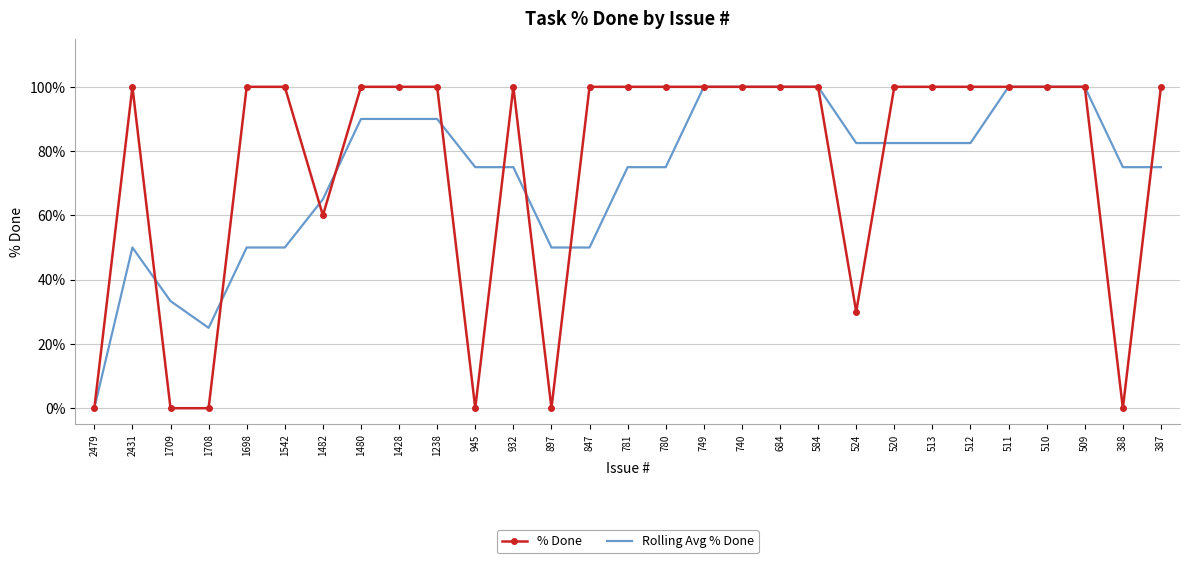

Reading left to right, list all the values displayed in this chart.

% Done: 2479=0.0	2431=100.0	1709=0.0	1708=0.0	1698=100.0	1542=100.0	1482=60.0	1480=100.0	1428=100.0	1238=100.0	945=0.0	932=100.0	897=0.0	847=100.0	781=100.0	780=100.0	749=100.0	740=100.0	684=100.0	584=100.0	524=30.0	520=100.0	513=100.0	512=100.0	511=100.0	510=100.0	509=100.0	388=0.0	387=100.0
Rolling Avg % Done: 2479=0.0	2431=50.0	1709=33.3	1708=25.0	1698=50.0	1542=50.0	1482=65.0	1480=90.0	1428=90.0	1238=90.0	945=75.0	932=75.0	897=50.0	847=50.0	781=75.0	780=75.0	749=100.0	740=100.0	684=100.0	584=100.0	524=82.5	520=82.5	513=82.5	512=82.5	511=100.0	510=100.0	509=100.0	388=75.0	387=75.0